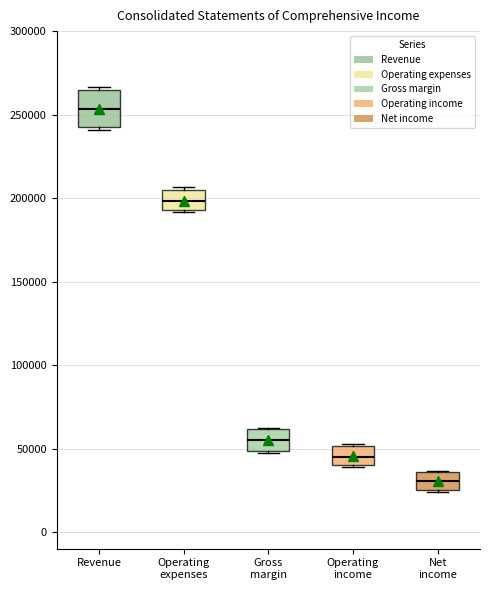

Where does the median line of the box for Operating income sit on the y-axis? The values are not printed on the chart, so give them approximately, as read against the axis.

45000